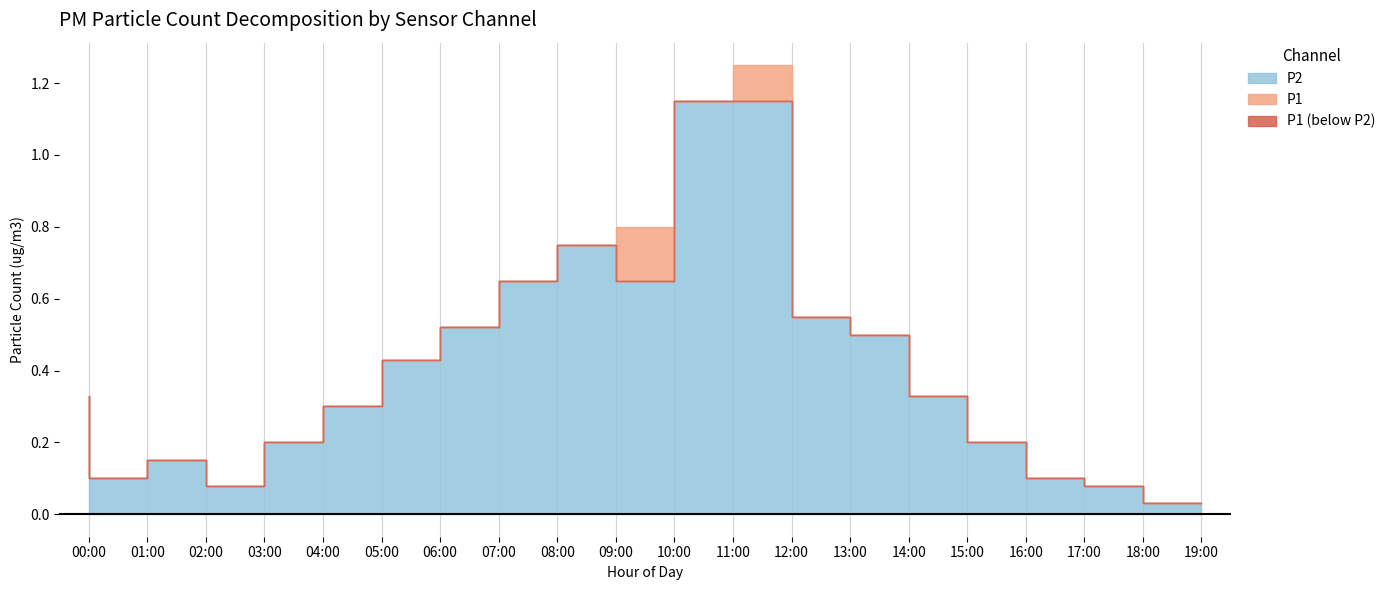

What is the approximate value of P2 at 18:00?

0.1